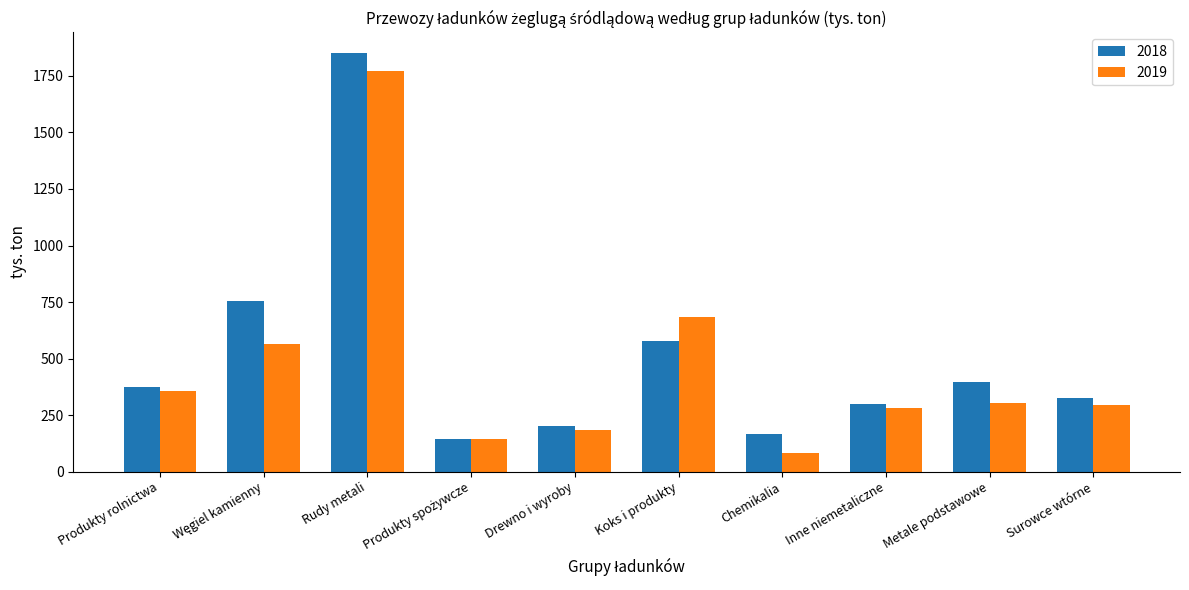

Is the value of 2018 at Koks i produkty greater than the value of 2019 at Chemikalia?

Yes